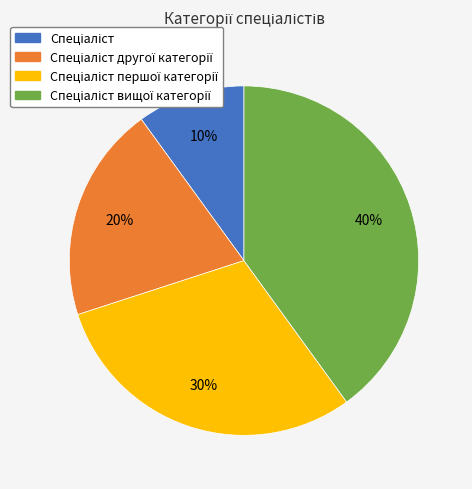

Does any single category account for the majority?

No